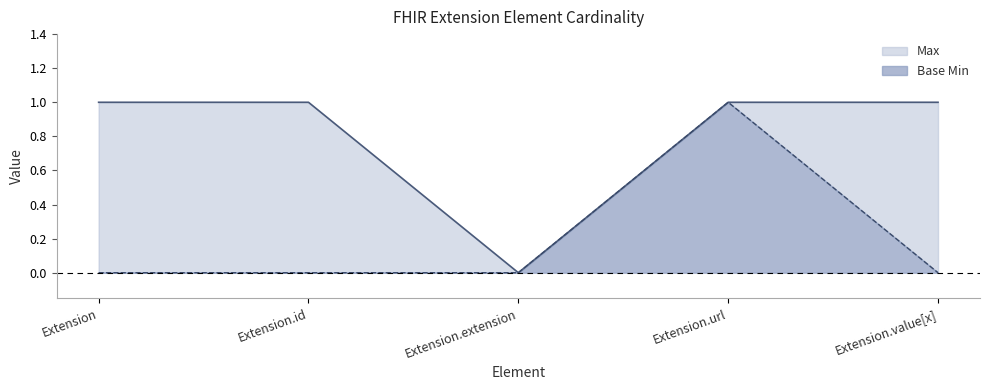

The value of Base Min at Extension.value[x] is -1. True or false?

False